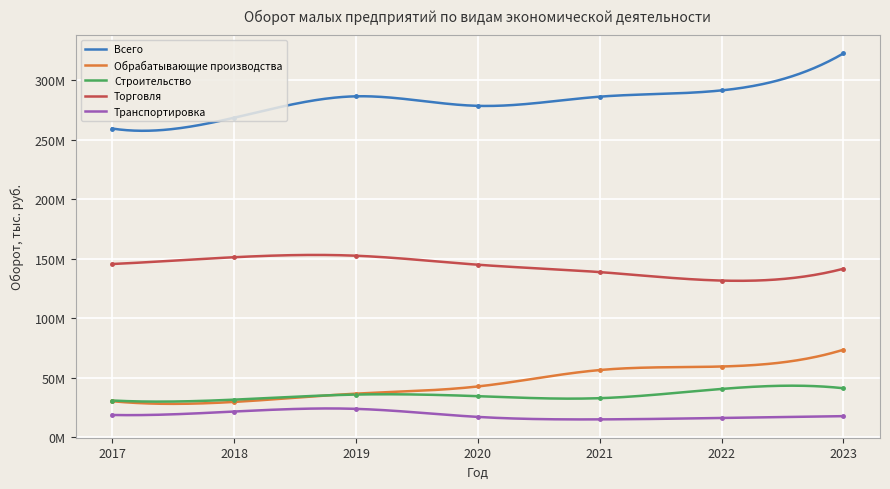

Is the value of Всего at 2021 greater than the value of Транспортировка at 2023?

Yes